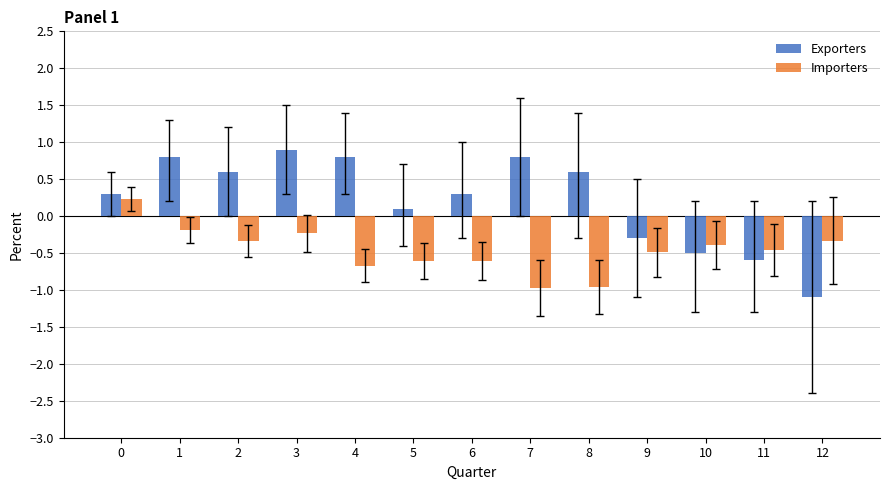

What is the spread (max minus min) of values at 12?

0.8